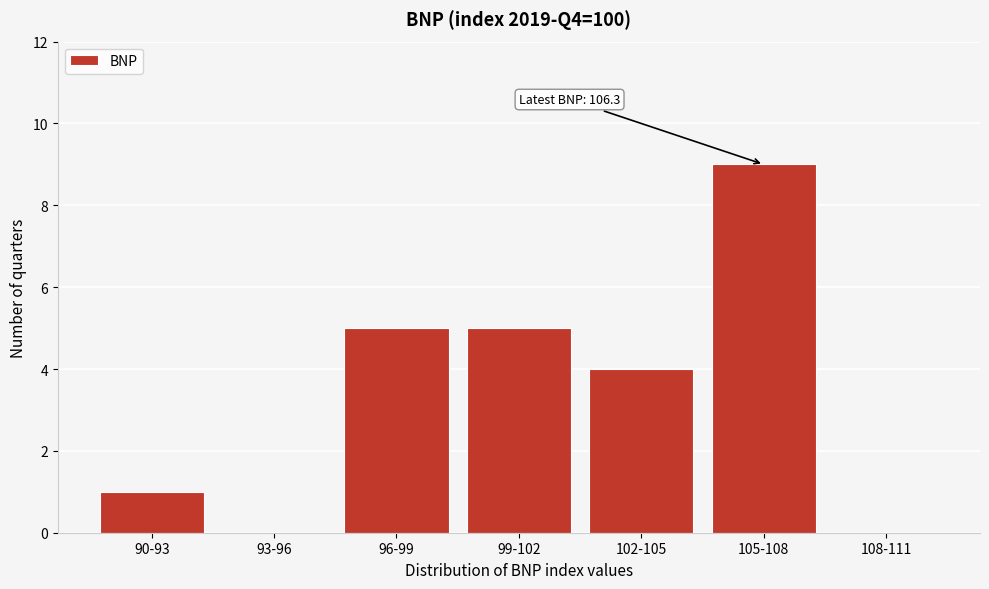

Reading left to right, list all the values displayed in this chart.

90-93=1	93-96=0	96-99=5	99-102=5	102-105=4	105-108=9	108-111=0